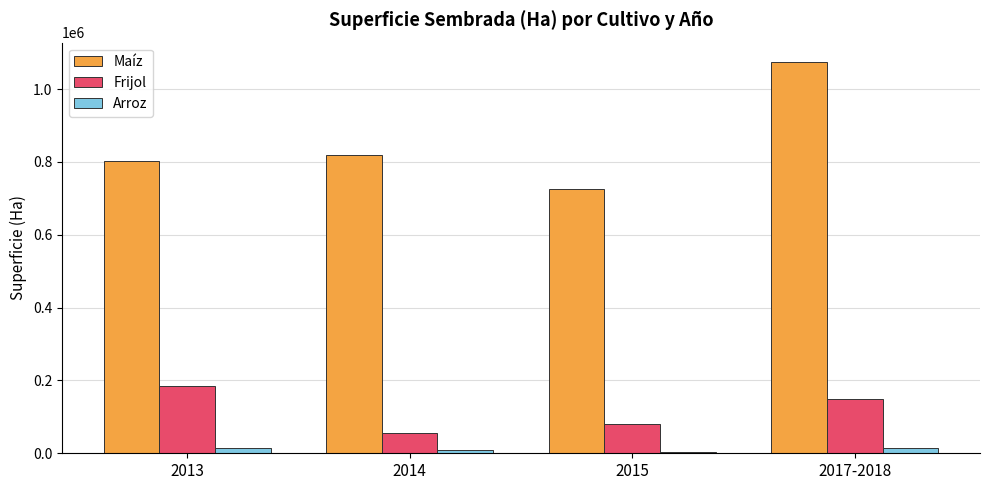

How many groups of bars are there?

4